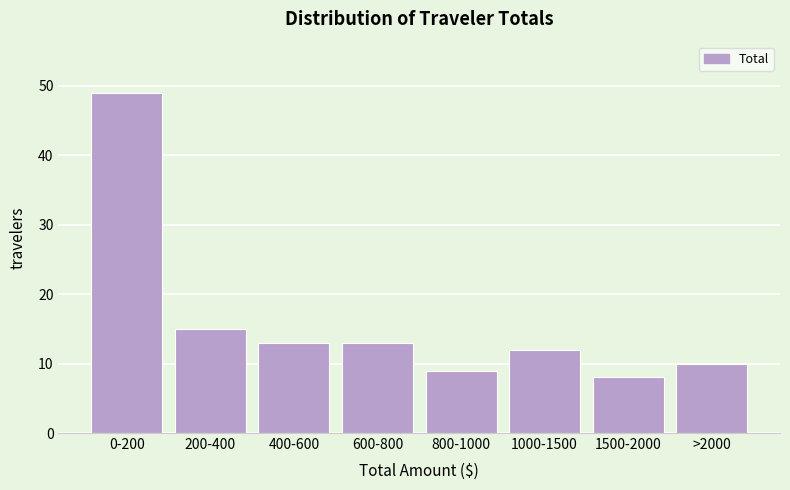

Reading left to right, what are all the values shown in this chart?

0-200=49	200-400=15	400-600=13	600-800=13	800-1000=9	1000-1500=12	1500-2000=8	>2000=10